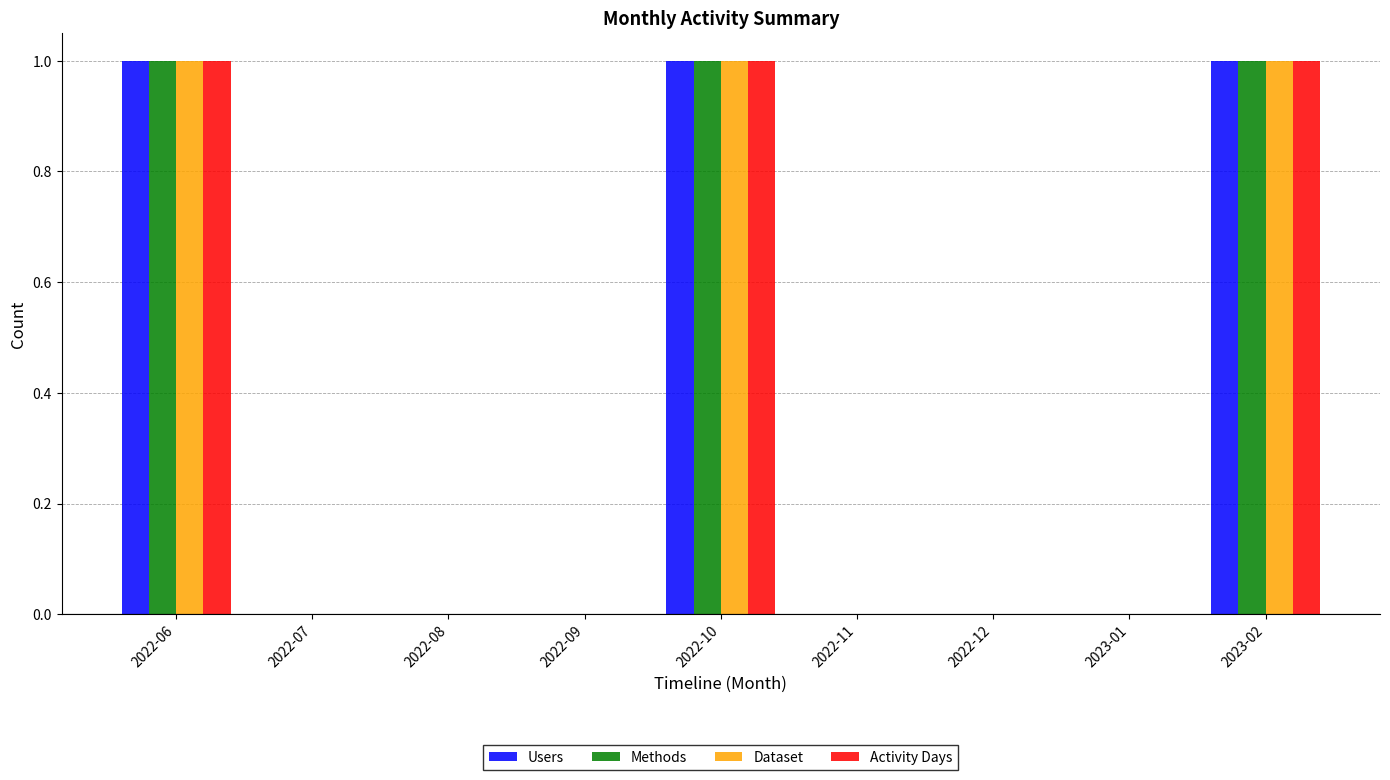

How many distinct data groups are displayed?

4